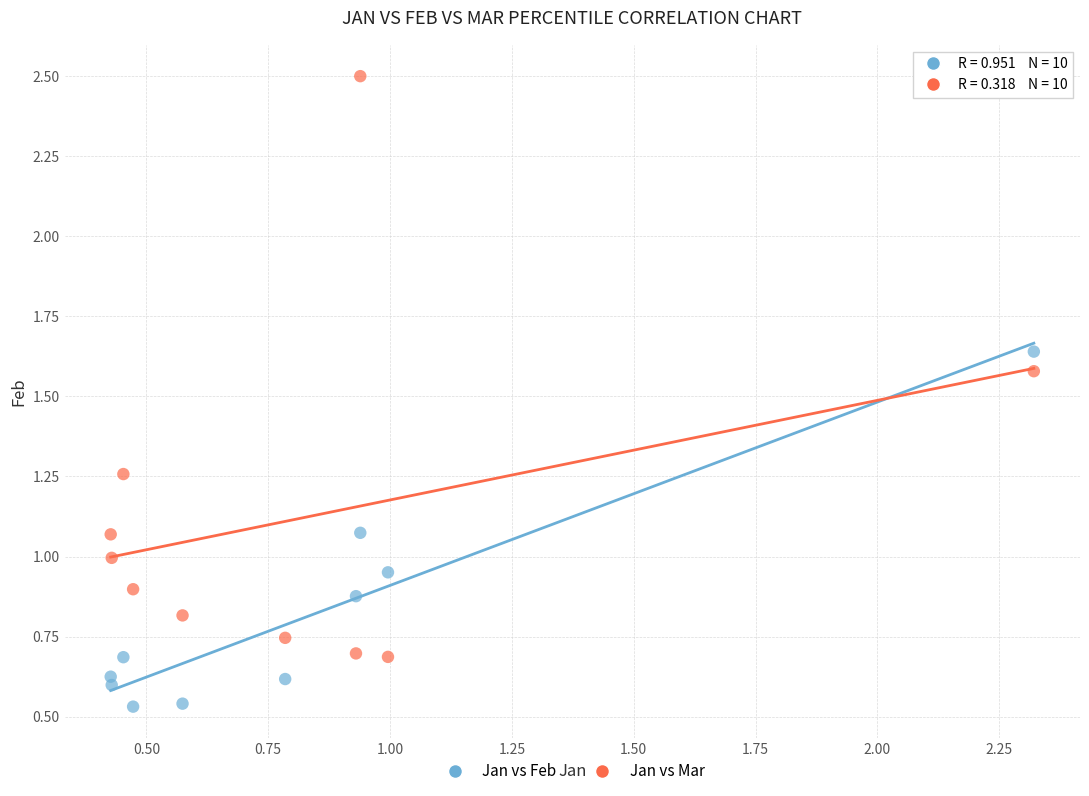

Which series has the largest Y range (max minus min)?

Jan vs Mar